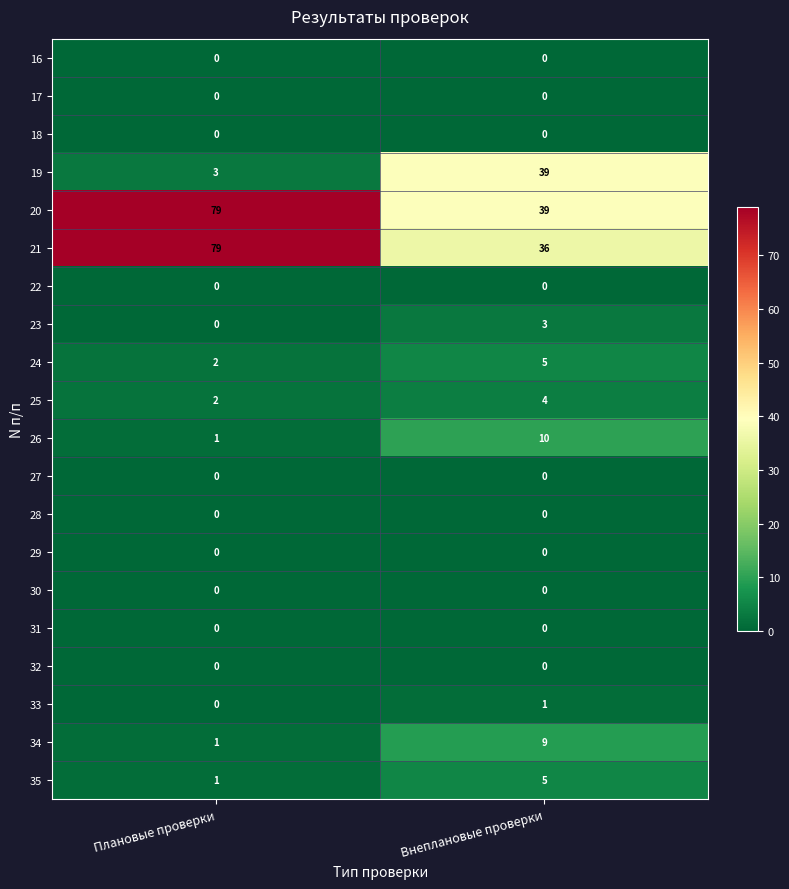

Is it true that 20 equals 79 at Плановые проверки?

True